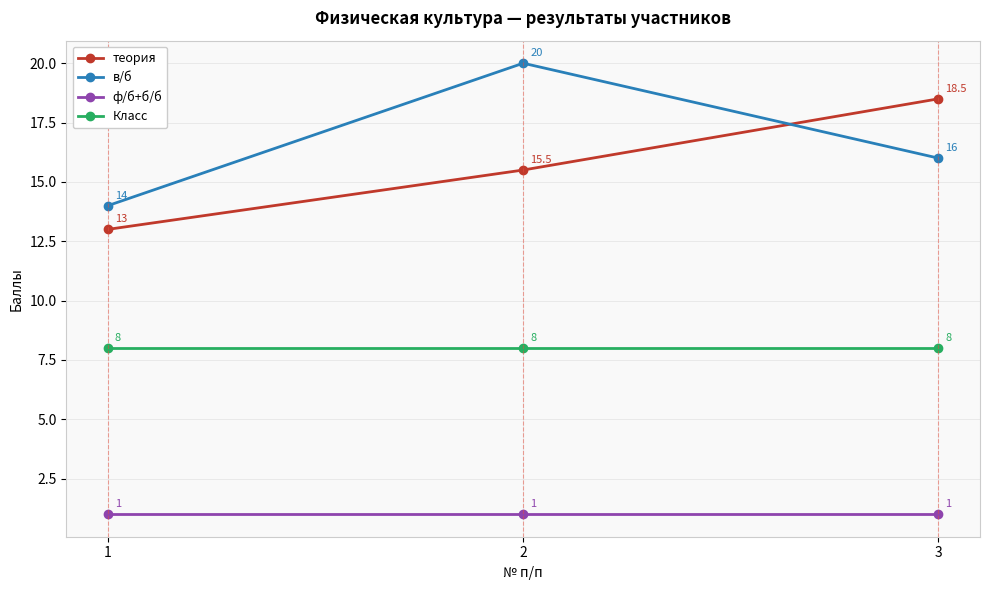

What is the spread (max minus min) of values at 1?

13.0